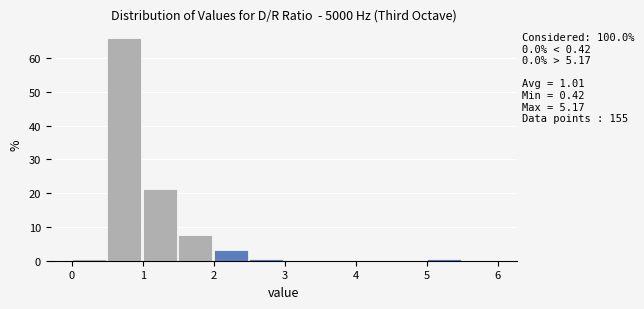

Which range on the x-axis has the tallest bar?

0.5 to 1.0